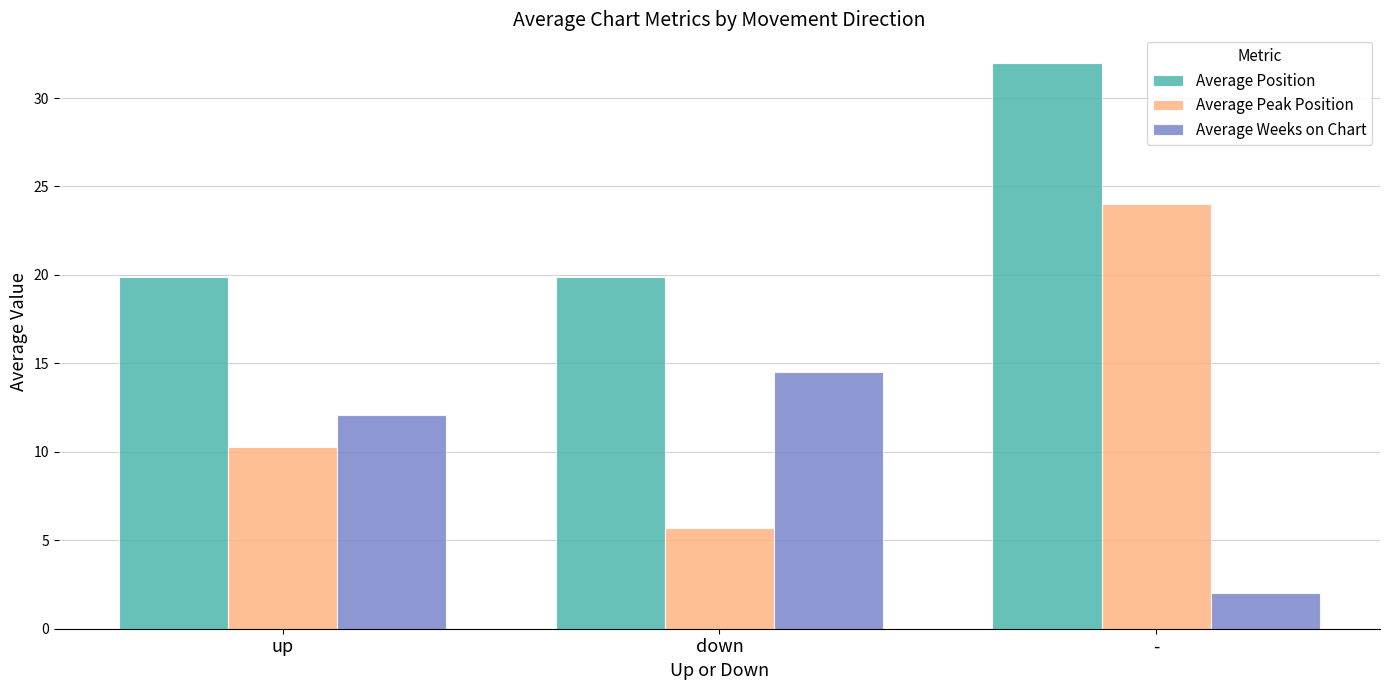

Does the chart contain stacked bars?

No